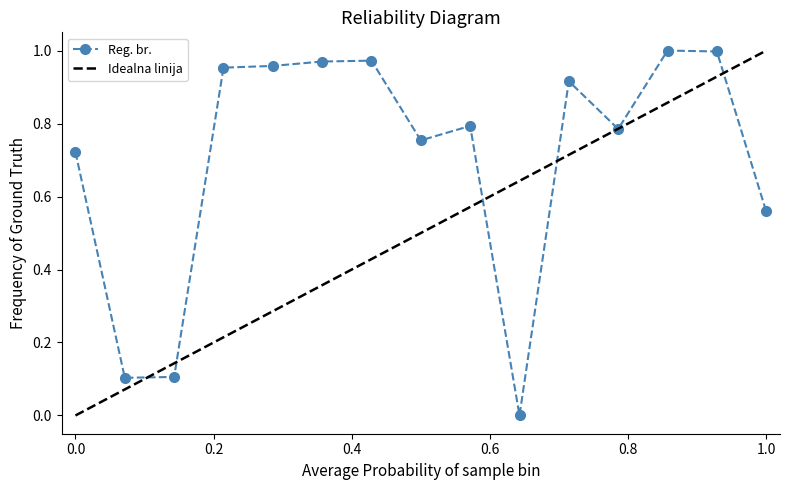

What is the value of the 14th point from the left?

1.0